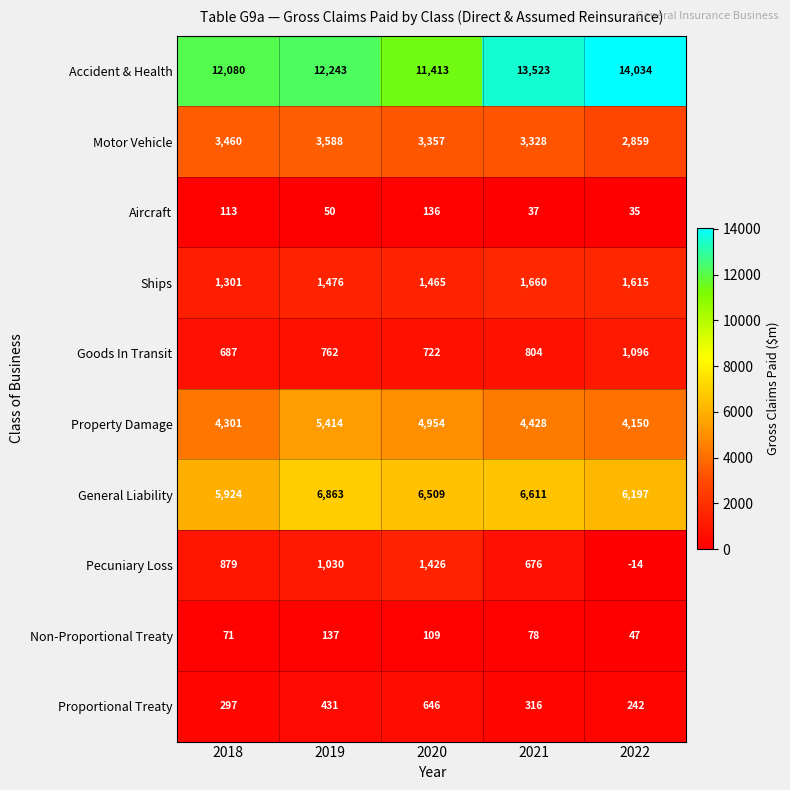

True or false: Aircraft has a value of 13 at 2022.

False